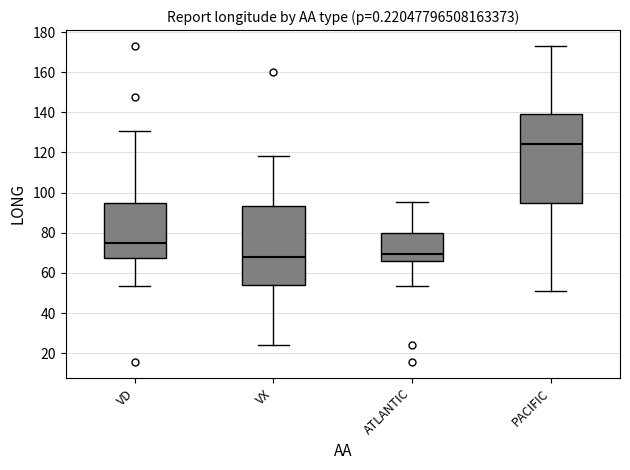

Reading left to right, transcribe this box plot: for each box, give where its median line is, the range the box spans, and where its two whiskers end, as read against the y-axis. The values are not printed on the chart, so give them approximately, as read against the axis.

VD: median 74, box 68 to 94, whiskers 54 to 130
VX: median 68, box 54 to 94, whiskers 24 to 118
ATLANTIC: median 70, box 66 to 80, whiskers 54 to 96
PACIFIC: median 124, box 94 to 140, whiskers 50 to 174